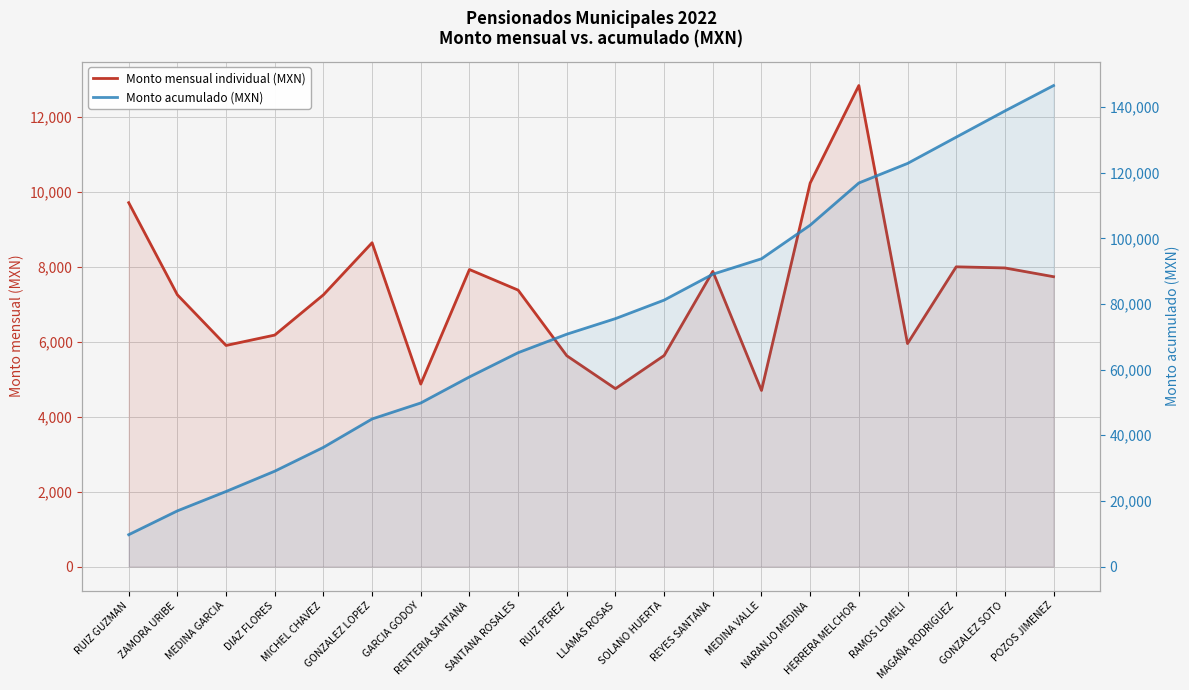

What is the label of the 18th point from the right?

MEDINA GARCIA